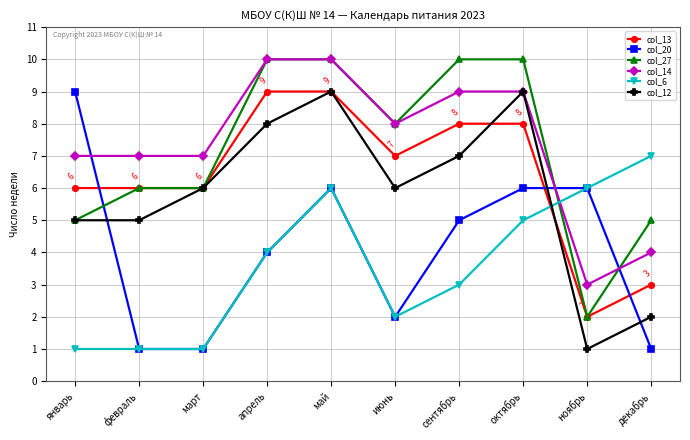

At which category is the sum across all series the highest?

май